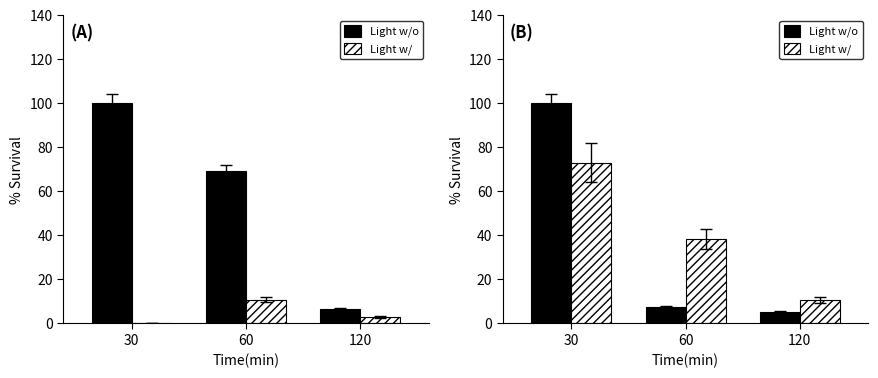

How many distinct data groups are displayed?

2